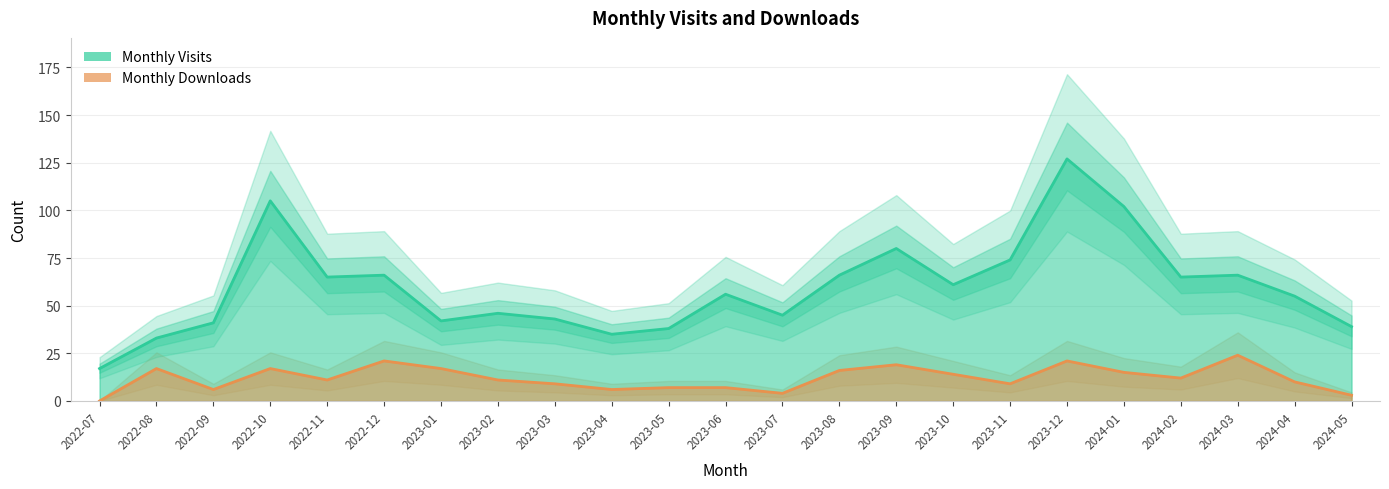

What position from the right is 2024-05?

1